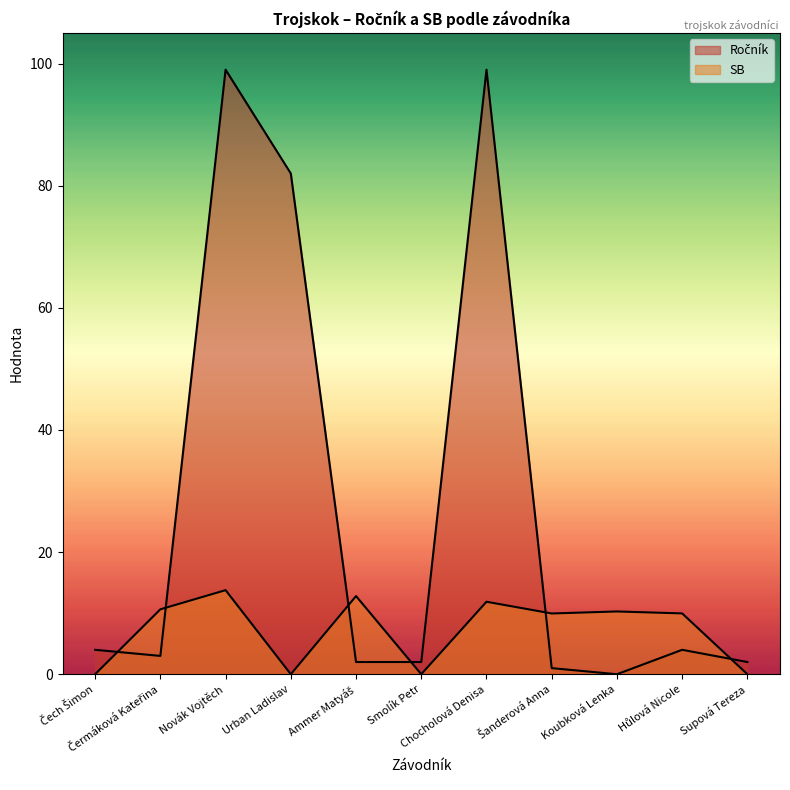

The Ročník series shows 99.0 at Novák Vojtěch. True or false?

True